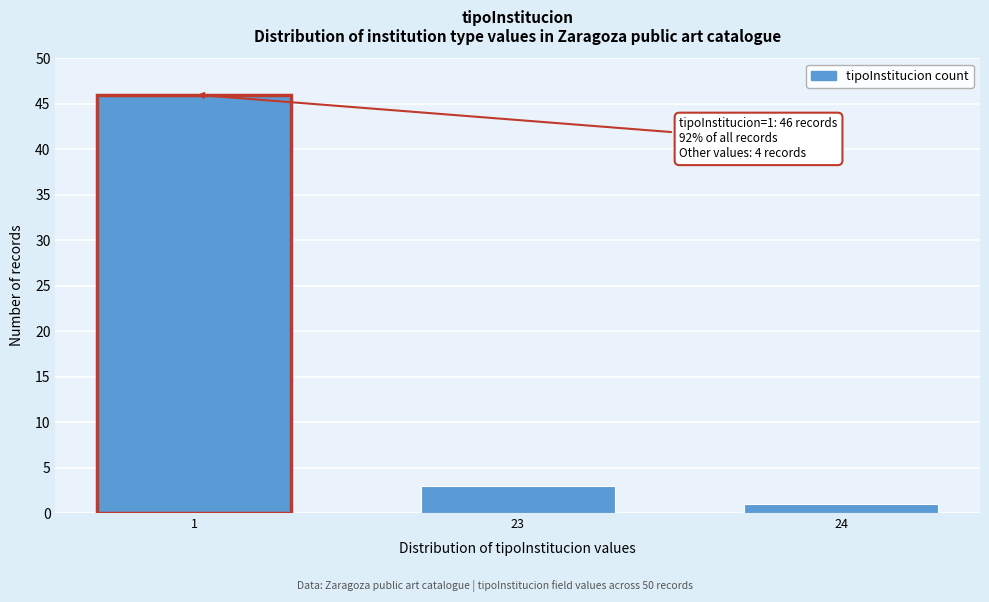

Reading left to right, extract all data points from this chart.

1=46	23=3	24=1